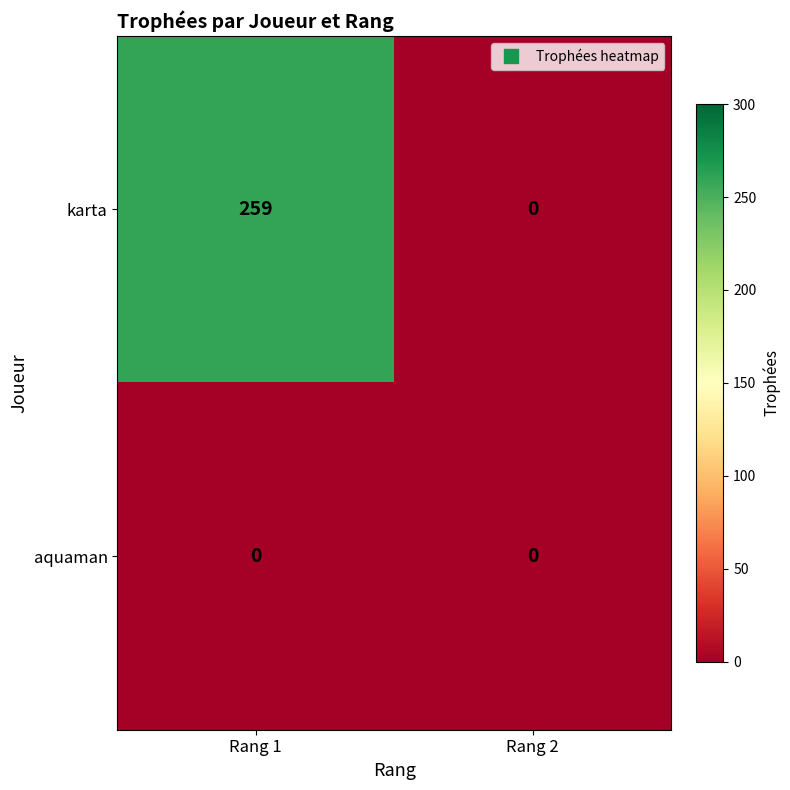

Reading right to left, list all the values displayed in this chart.

karta: 0	259
aquaman: 0	0